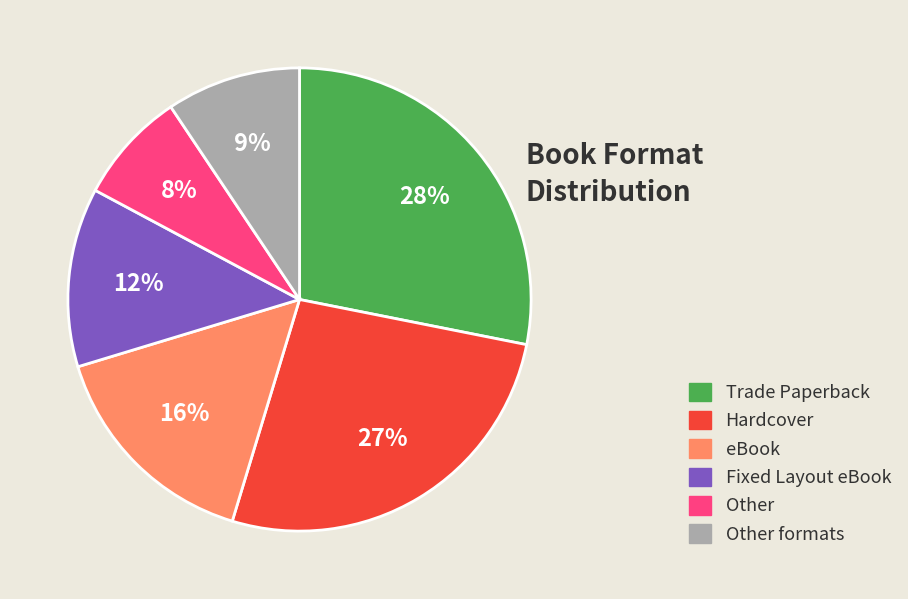

Does any single category account for the majority?

No